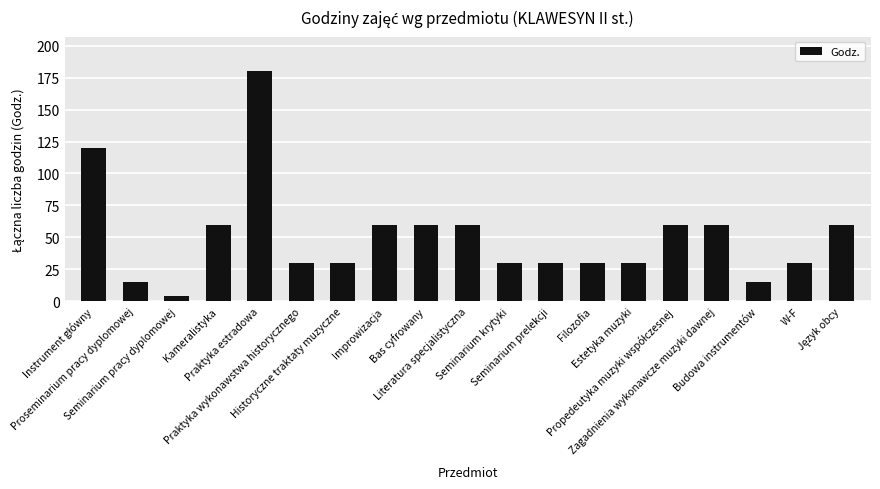

What is the difference between the maximum and minimum values?

176